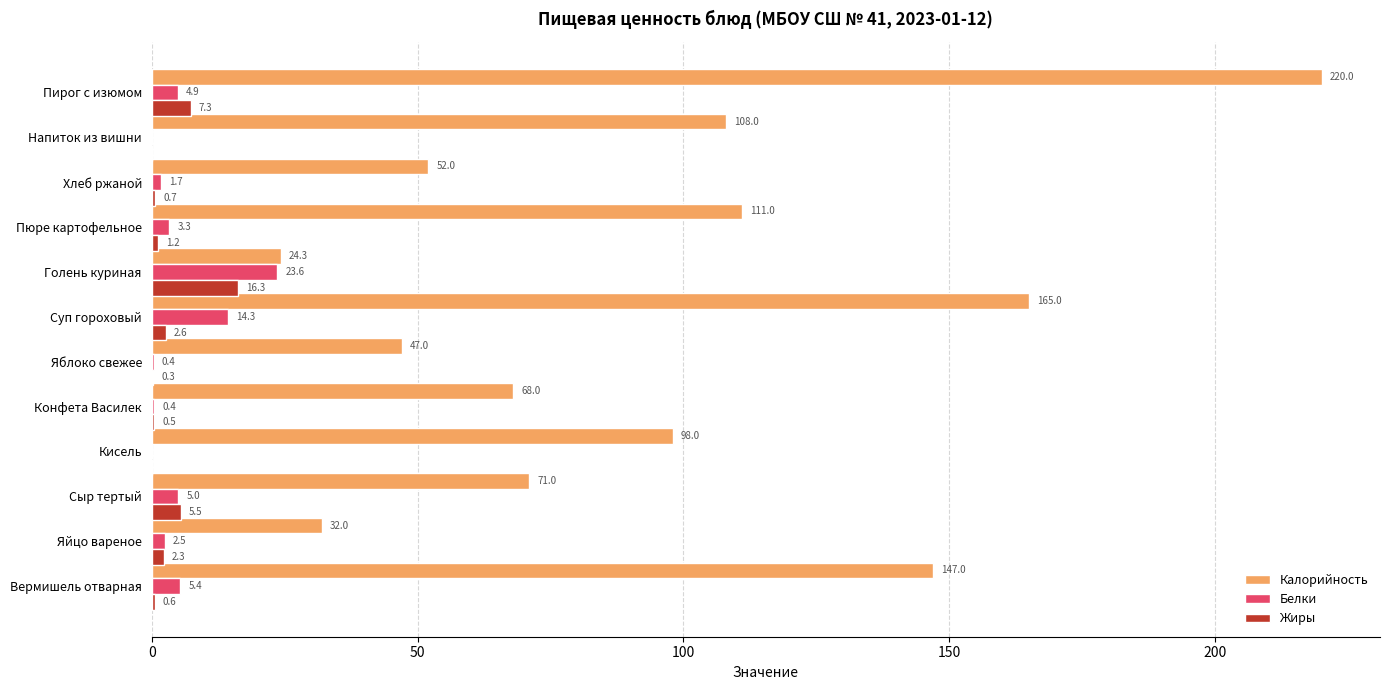

What are all the series names shown in the legend?

Калорийность, Белки, Жиры